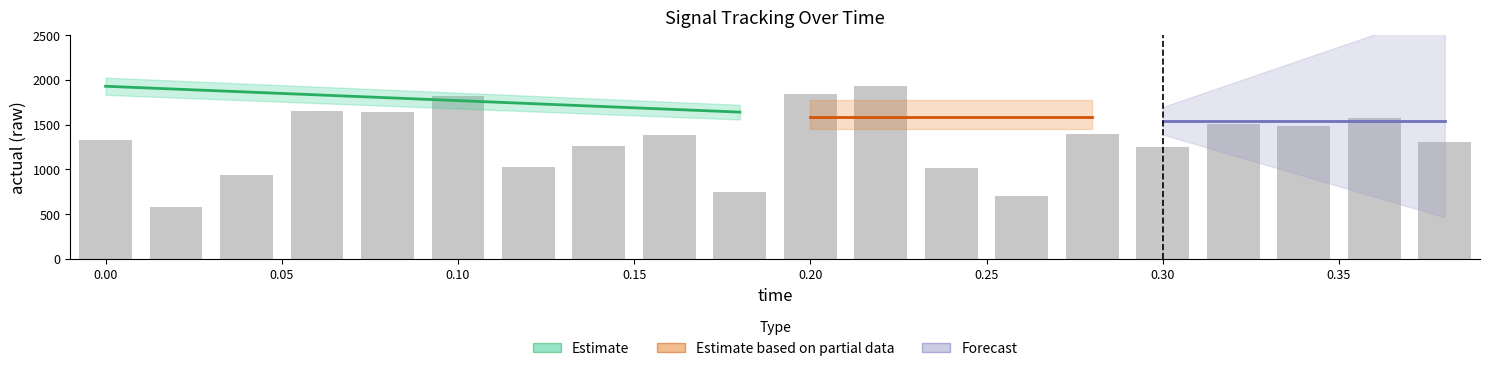

The value of high at 0.28 is 0.0. True or false?

False